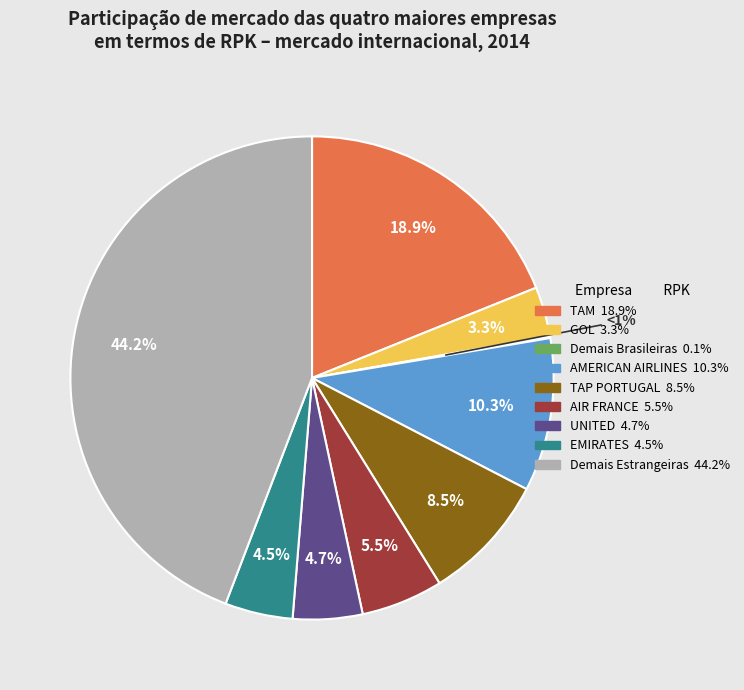

Count the number of slices in the pie.

9